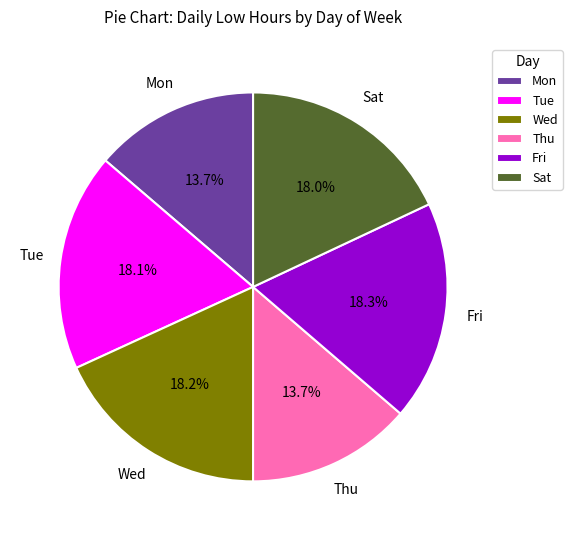

How much of the chart is everything except Fri?

81.7%